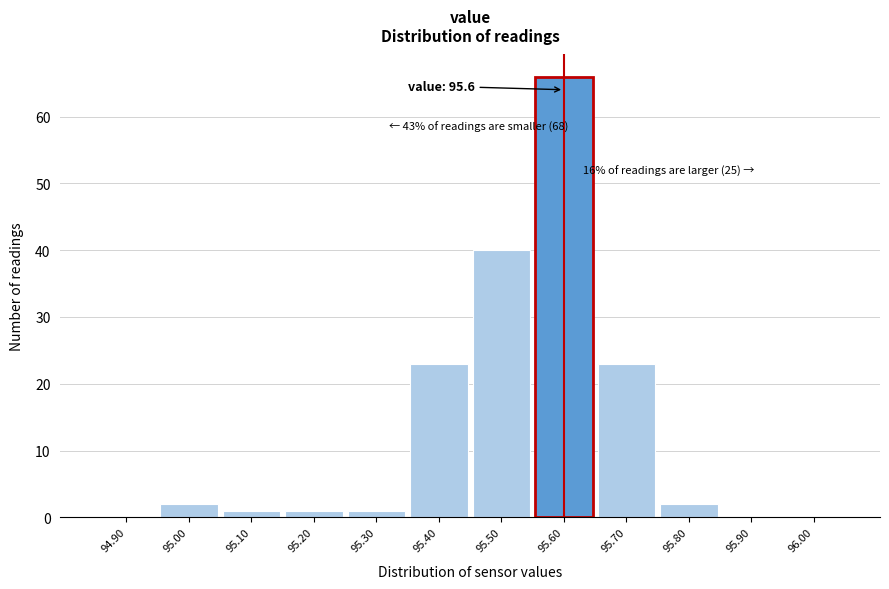

Which range on the x-axis has the tallest bar?

95.55 to 95.65